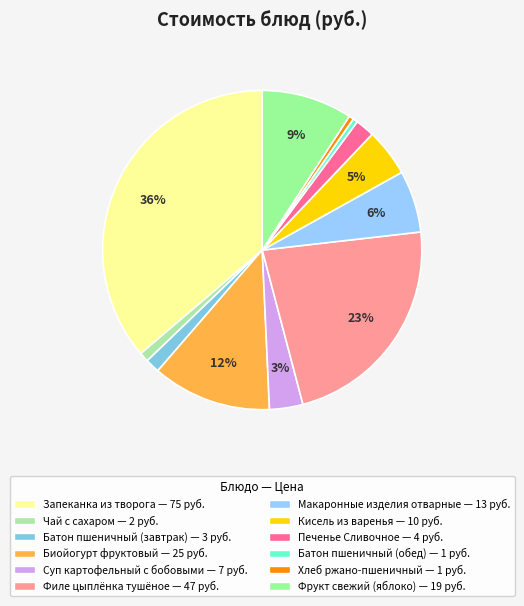

What is the change in value from Филе цыплёнка тушёное to Фрукт свежий (яблоко)?

-28